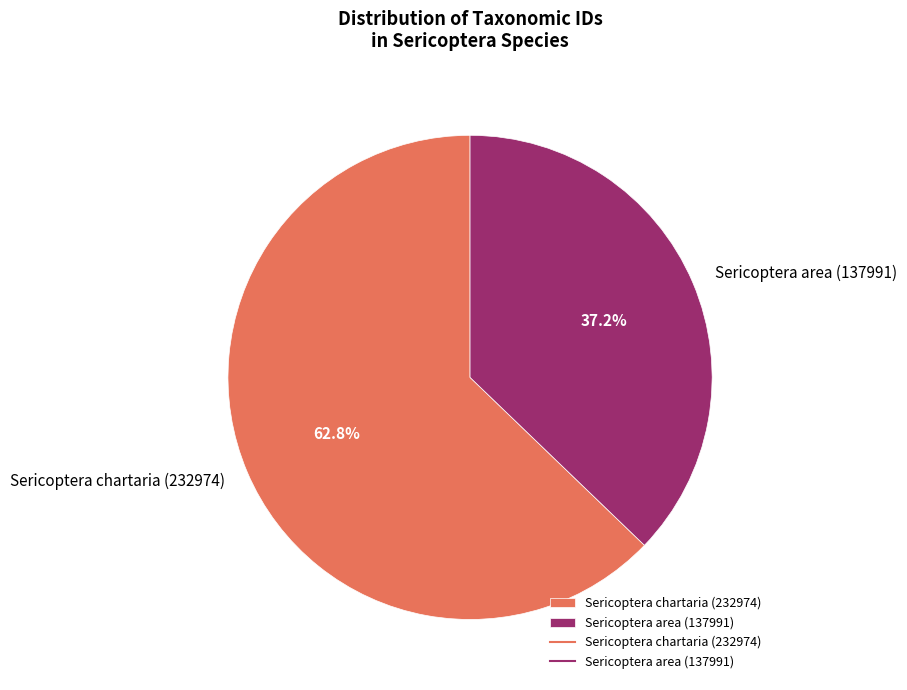

What is the ratio of the value at Sericoptera area (137991) to the value at Sericoptera chartaria (232974)?

0.6